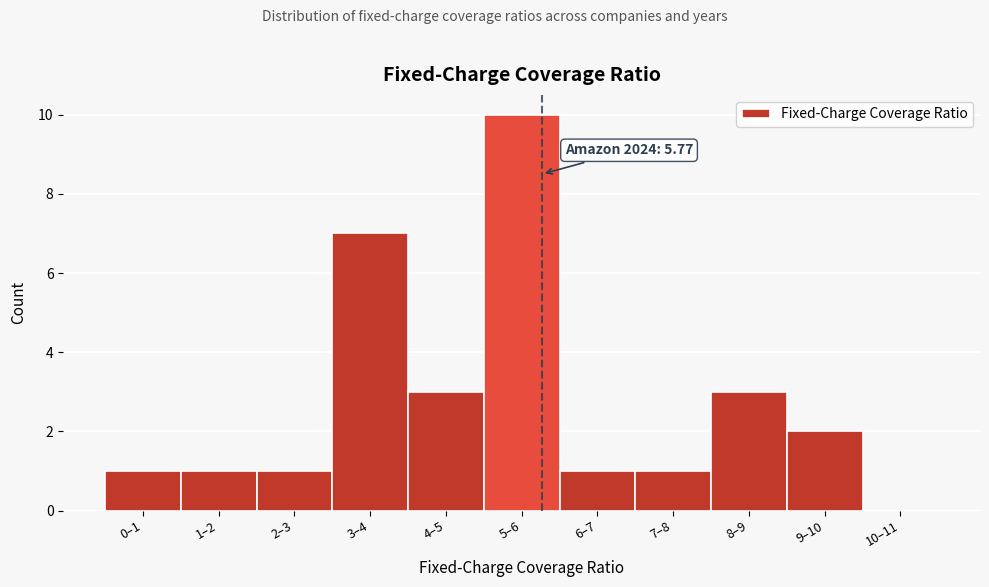

Reading left to right, what are all the values shown in this chart?

0–1=1	1–2=1	2–3=1	3–4=7	4–5=3	5–6=10	6–7=1	7–8=1	8–9=3	9–10=2	10–11=0